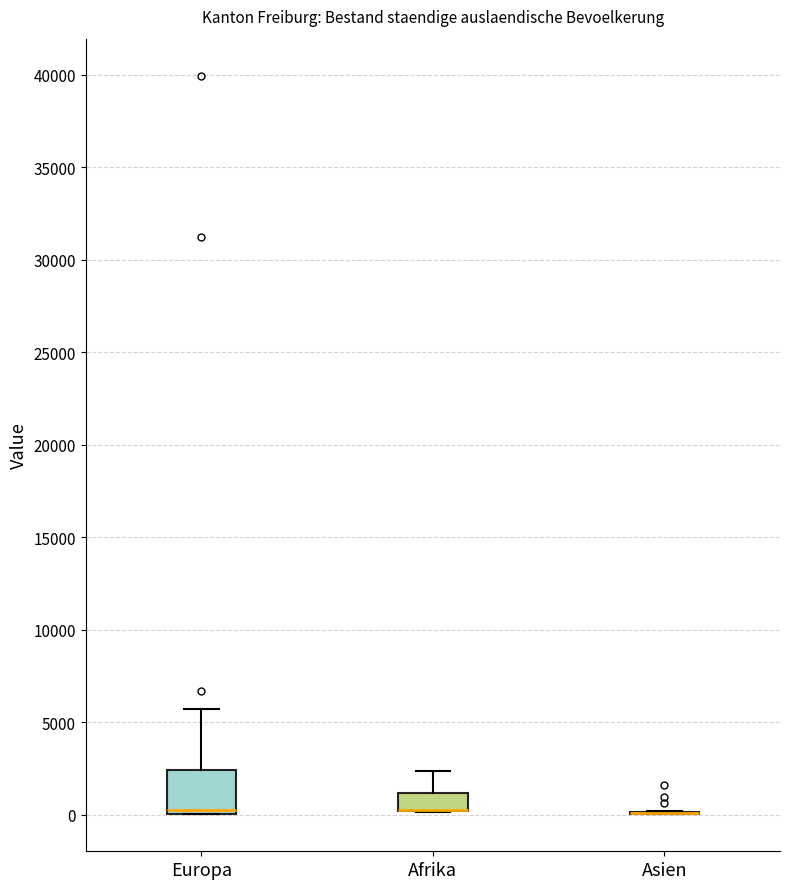

Reading left to right, read every box against the y-axis: the position of its median line, the range the box covers, and the ends of its whiskers. The values are not printed on the chart, so give them approximately, as read against the axis.

Europa: median 0 (just above the box's lower edge), box 0 to 2500, whiskers 0 to 5500
Afrika: median 500 (drawn on the box's lower edge), box 0 to 1000, whiskers 0 to 2500
Asien: box collapsed to a line at 0, whiskers 0 to 0